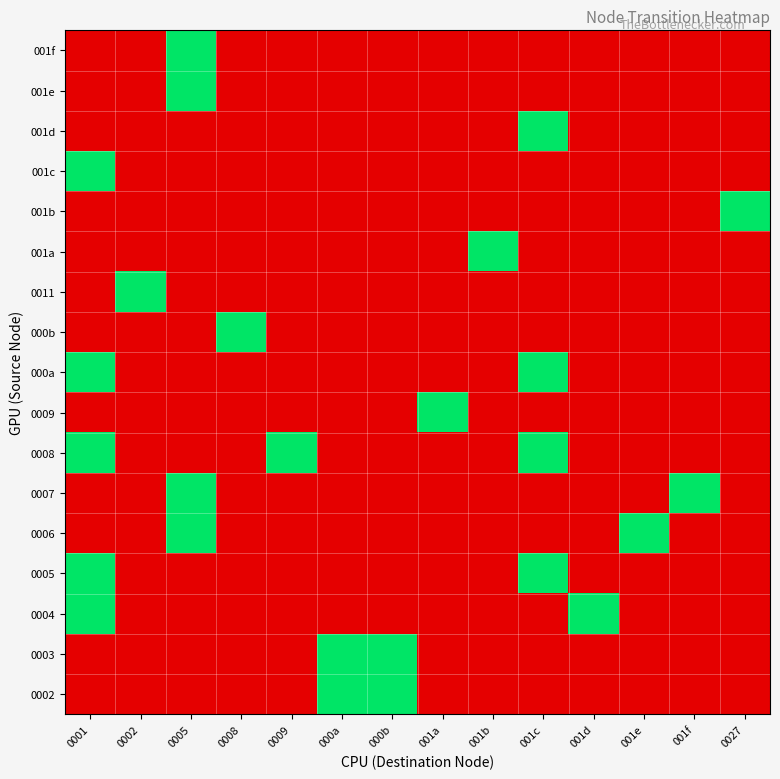

What is the difference between the highest and lowest values at 001d?

1